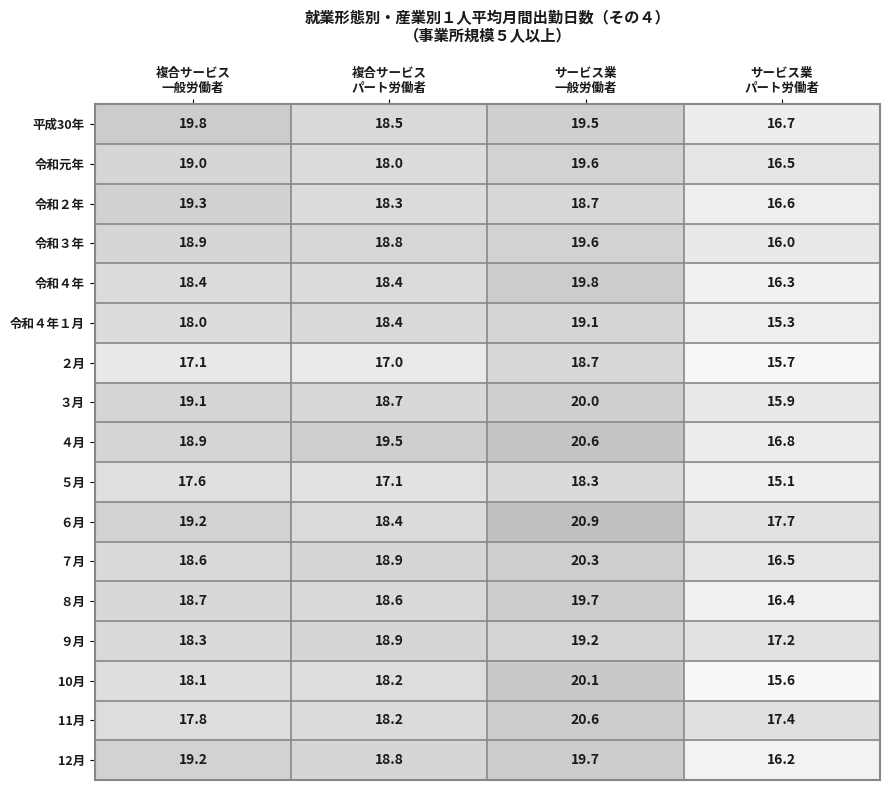

How many categories are shown in the chart?

4